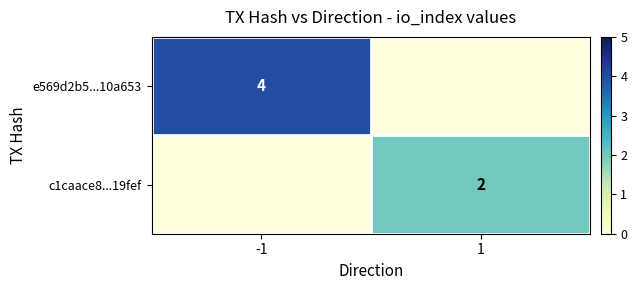

The c1caace8...19fef series shows 2 at 1. True or false?

True